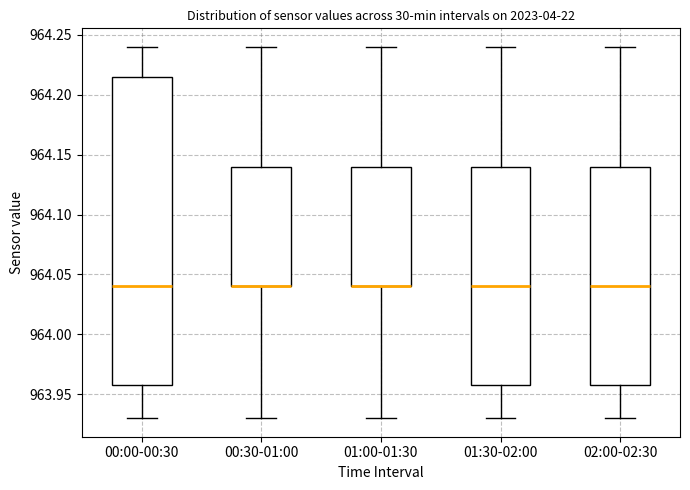

Reading left to right, transcribe this box plot: for each box, give where its median line is, the range the box spans, and where its two whiskers end, as read against the y-axis. The values are not printed on the chart, so give them approximately, as read against the axis.

00:00-00:30: median 964.040, box 963.960 to 964.215, whiskers 963.930 to 964.240
00:30-01:00: median 964.040 (drawn on the box's lower edge), box 964.040 to 964.140, whiskers 963.930 to 964.240
01:00-01:30: median 964.040 (drawn on the box's lower edge), box 964.040 to 964.140, whiskers 963.930 to 964.240
01:30-02:00: median 964.040, box 963.960 to 964.140, whiskers 963.930 to 964.240
02:00-02:30: median 964.040, box 963.960 to 964.140, whiskers 963.930 to 964.240